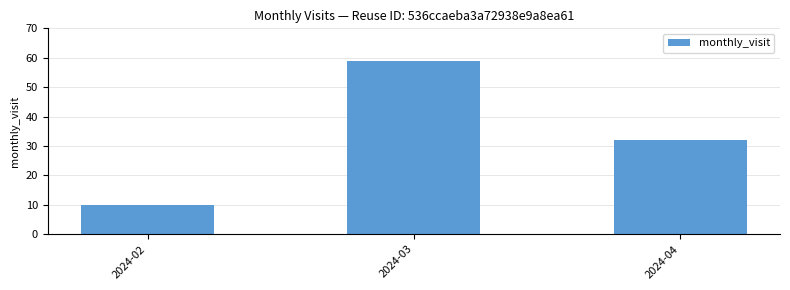

What value does the data have at 2024-03, to the nearest 10?

60